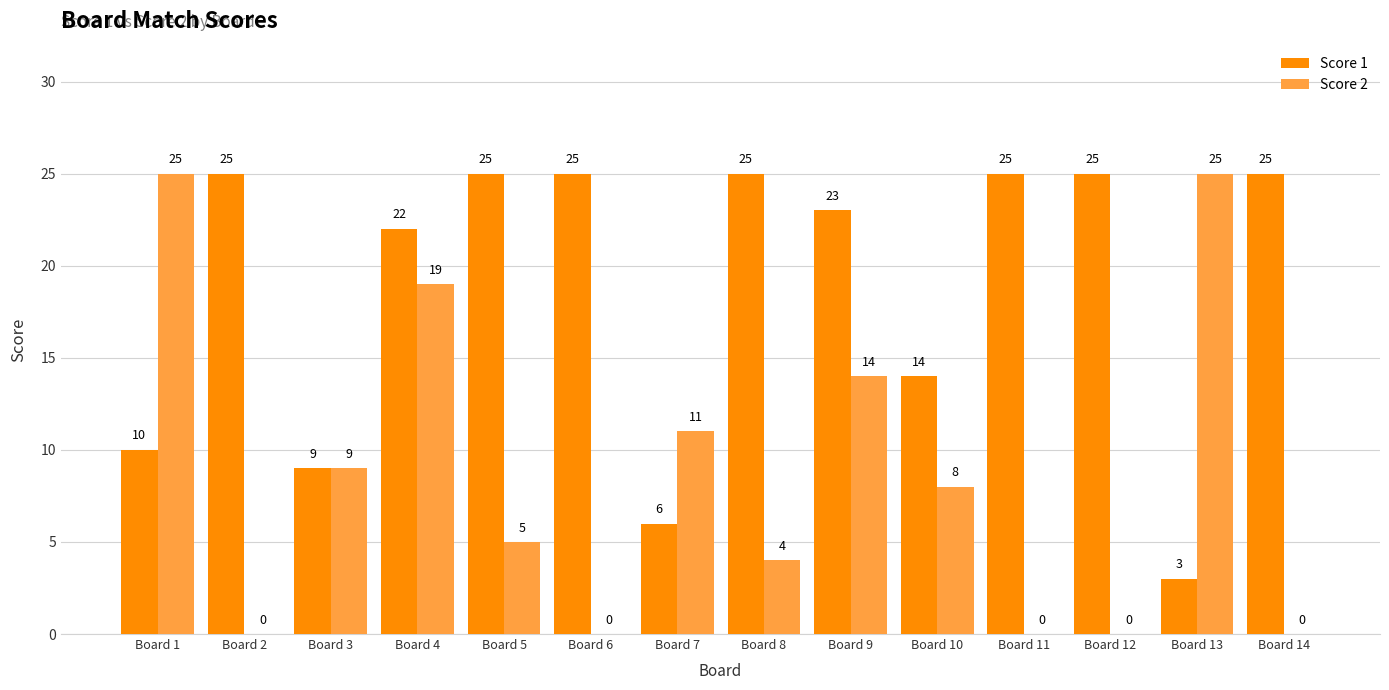

Does the chart contain stacked bars?

No